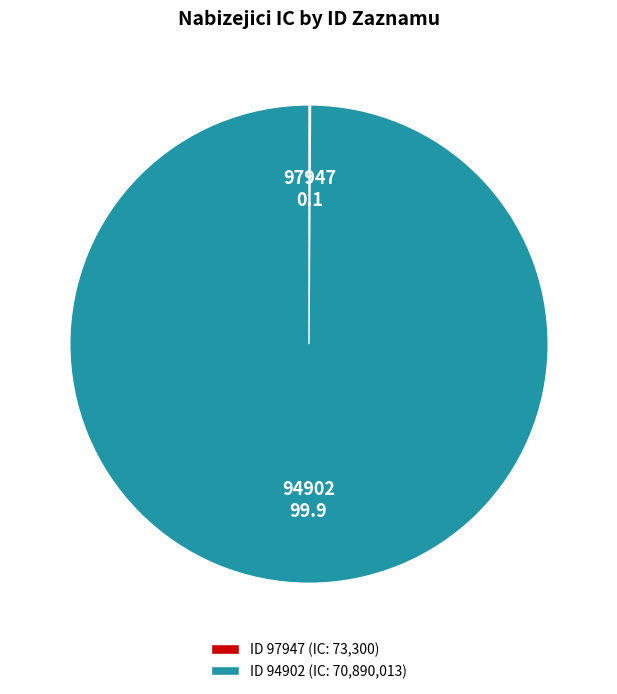

Is there any slice that represents more than half of the pie?

Yes